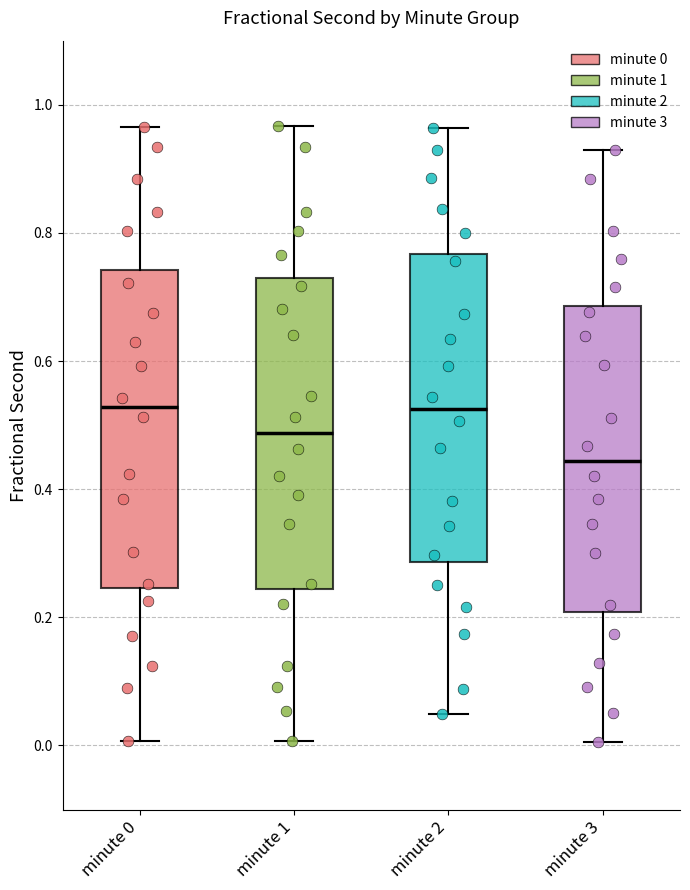

Reading left to right, transcribe this box plot: for each box, give where its median line is, the range the box spans, and where its two whiskers end, as read against the y-axis. The values are not printed on the chart, so give them approximately, as read against the axis.

minute 0: median 0.52, box 0.24 to 0.74, whiskers 0.00 to 0.96
minute 1: median 0.48, box 0.24 to 0.72, whiskers 0.00 to 0.96
minute 2: median 0.52, box 0.28 to 0.76, whiskers 0.04 to 0.96
minute 3: median 0.44, box 0.20 to 0.68, whiskers 0.00 to 0.92